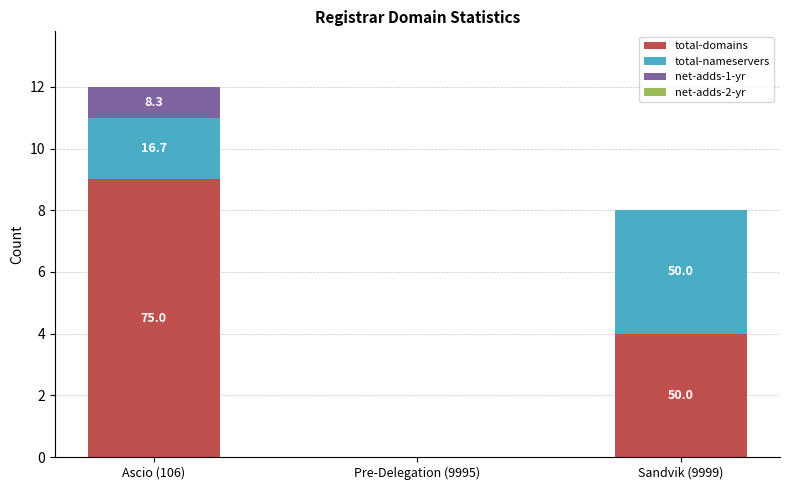

What is the difference between the maximum and minimum values in the total-nameservers series?

4